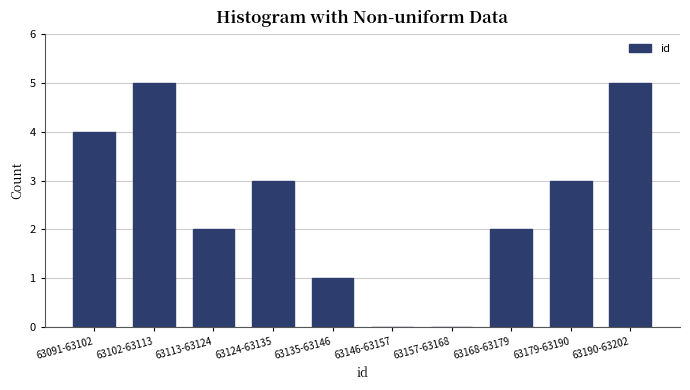

Reading left to right, what are all the values shown in this chart?

63091-63102=4	63102-63113=5	63113-63124=2	63124-63135=3	63135-63146=1	63146-63157=0	63157-63168=0	63168-63179=2	63179-63190=3	63190-63202=5